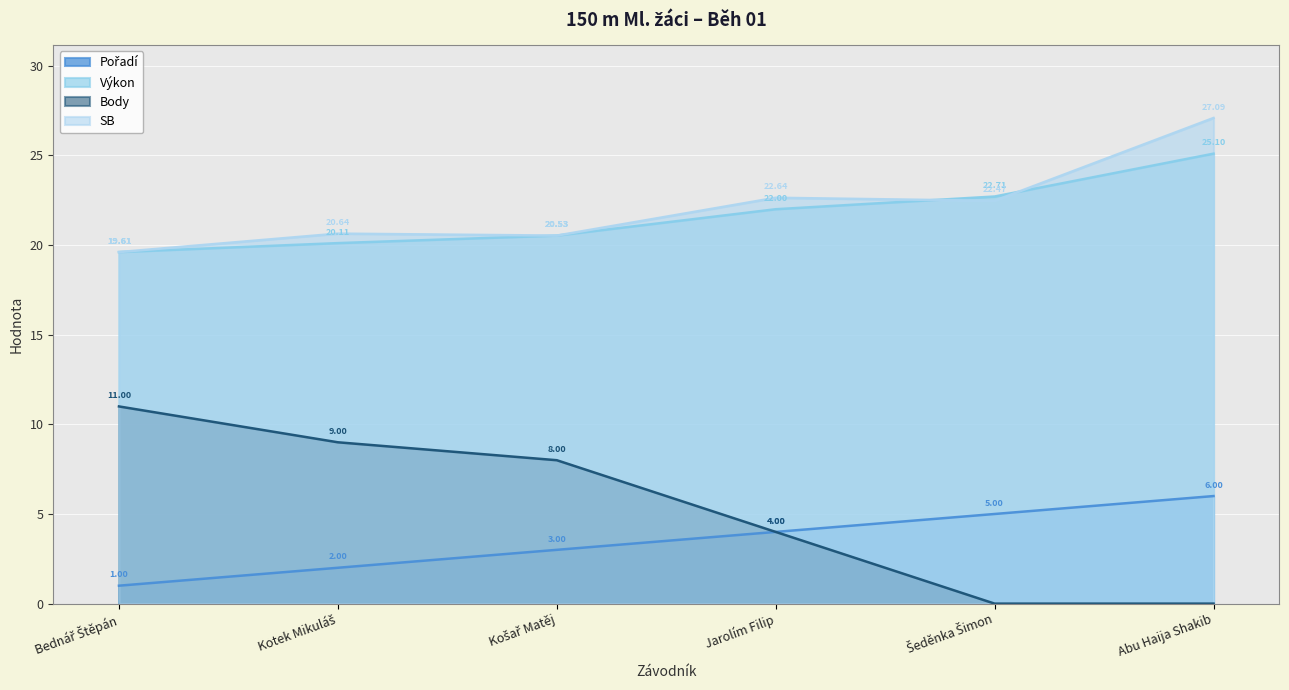

At which label does Výkon reach its peak?

Abu Haija Shakib